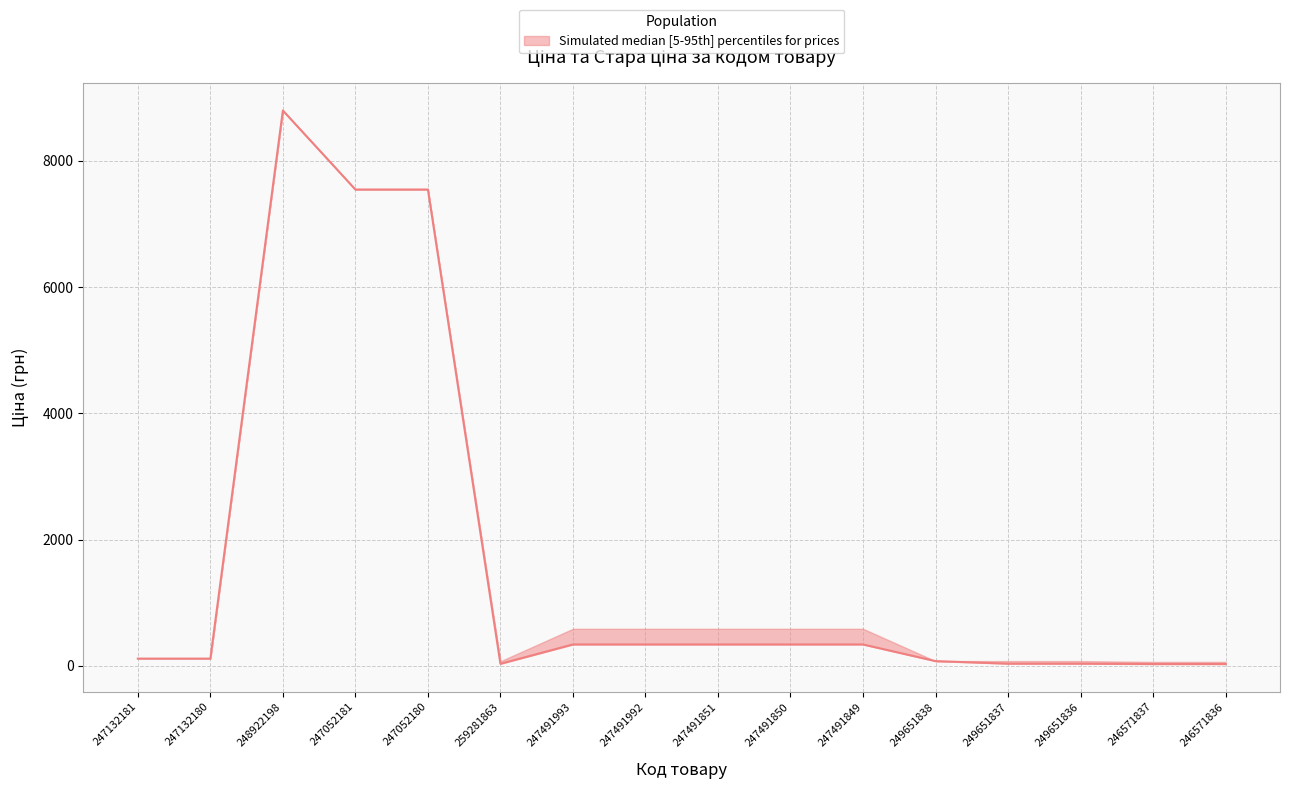

What is the label of the 16th point from the left?

246571836